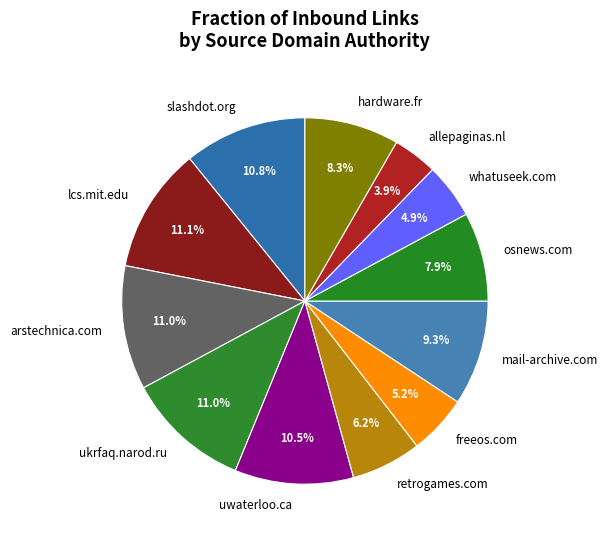

What is the ratio of the value at lcs.mit.edu to the value at hardware.fr?

1.3